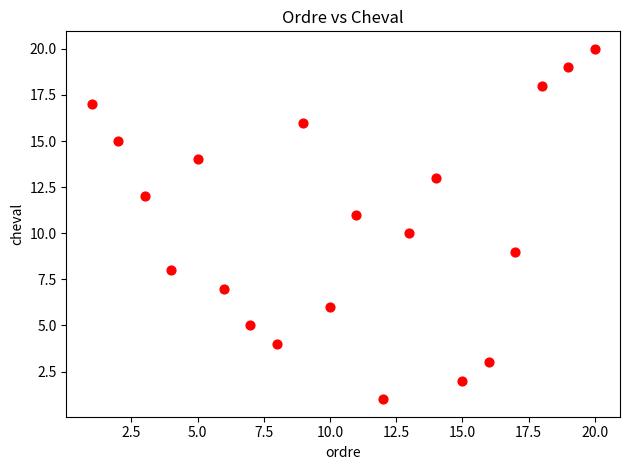

What is the range of Y values (max minus min)?

19